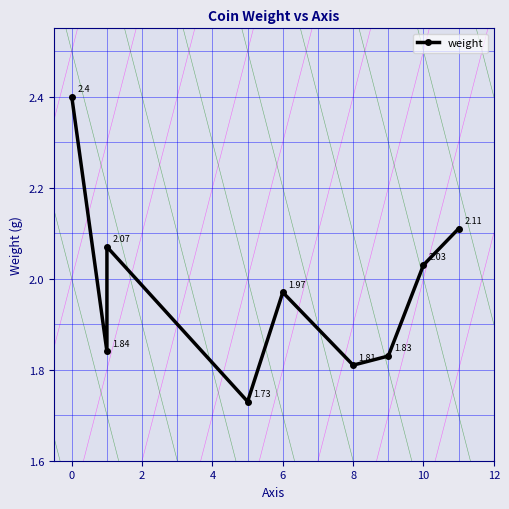

Reading right to left, transcribe all the data shown in this chart.

2.1	2.0	1.8	1.8	2.0	1.7	2.1	1.8	2.4